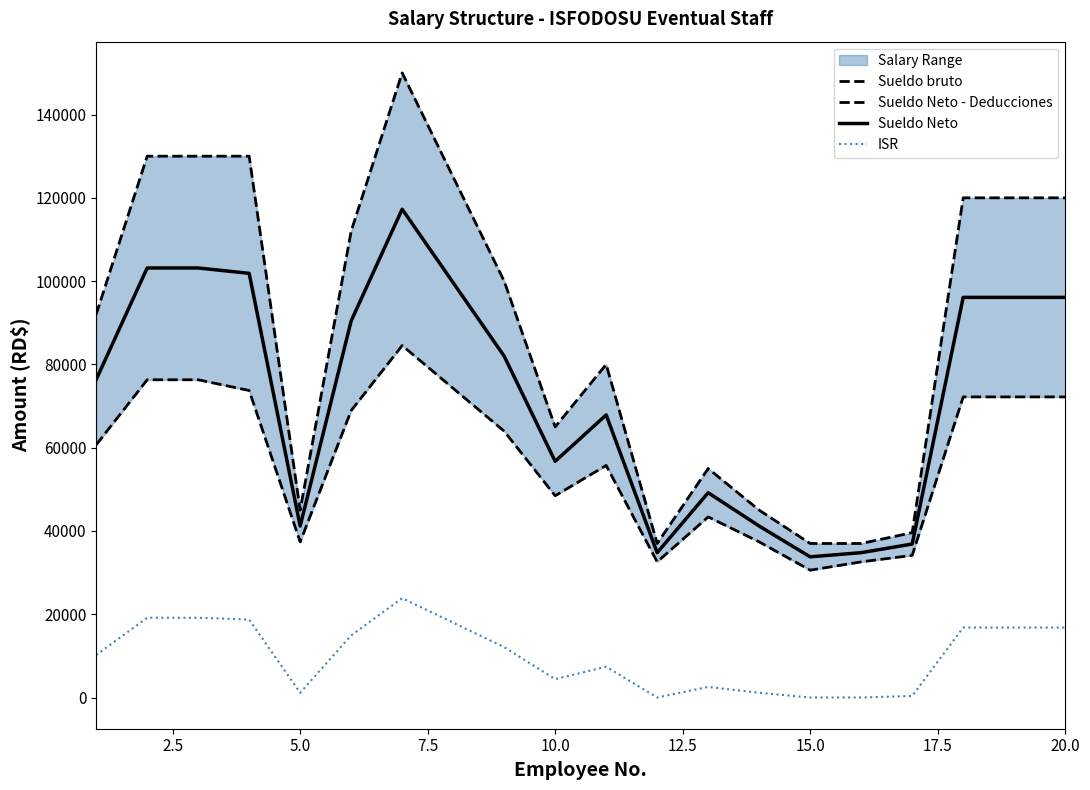

What is the highest value of the ISR series?

23866.6